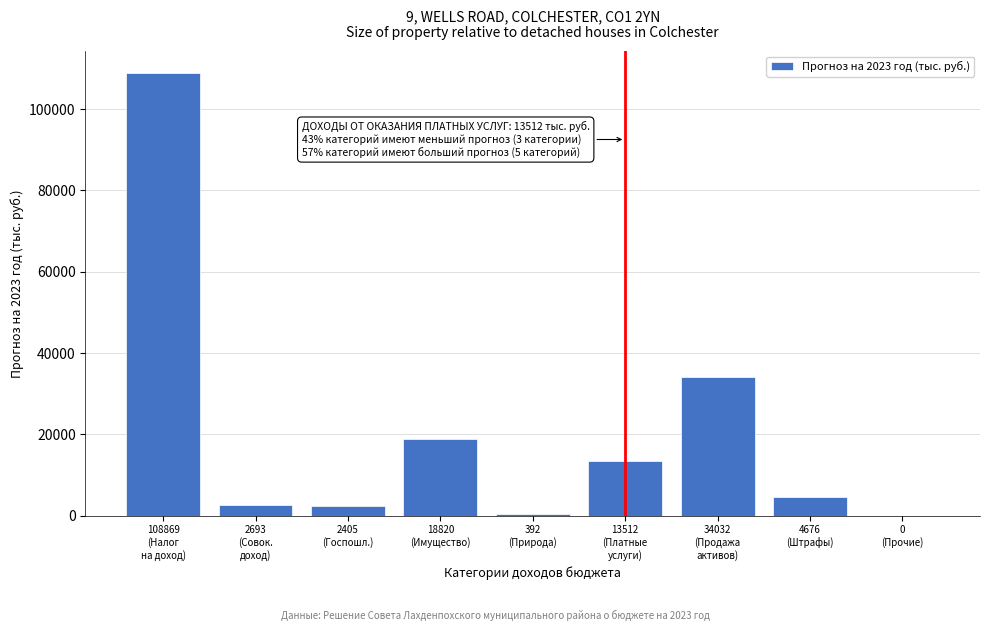

What is the maximum value shown in the chart?

108869.0